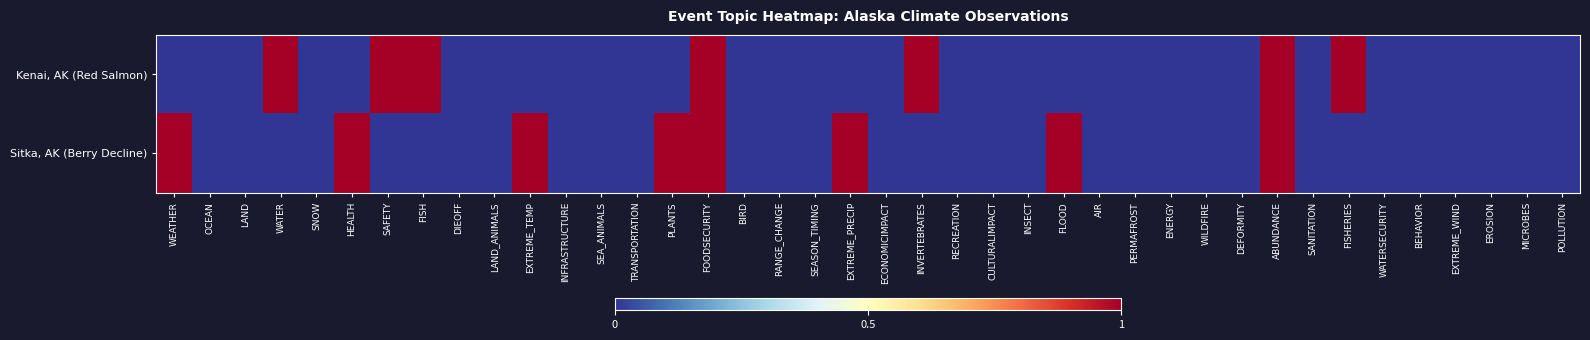

Which has a higher value, FISHERIES or SEASON_TIMING?

FISHERIES